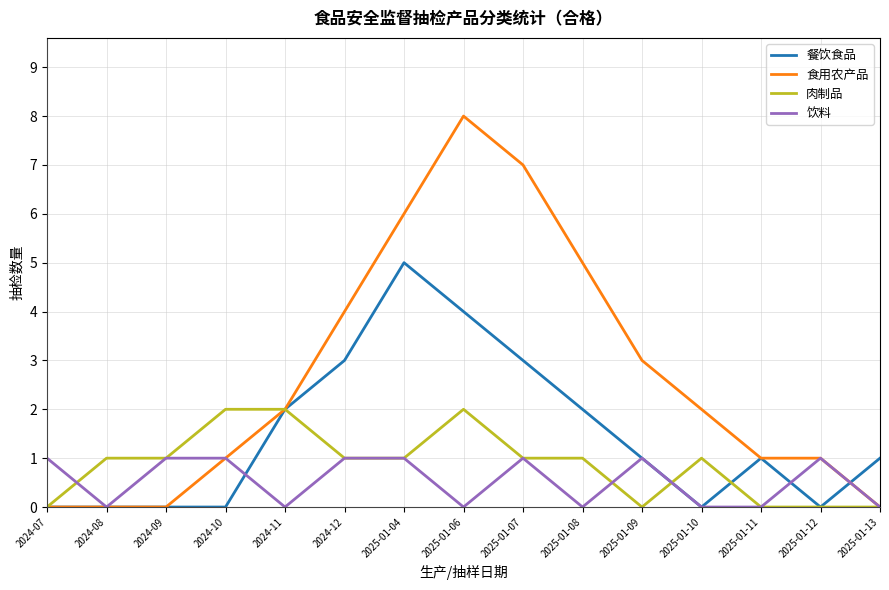

Which series has the widest spread of values?

食用农产品